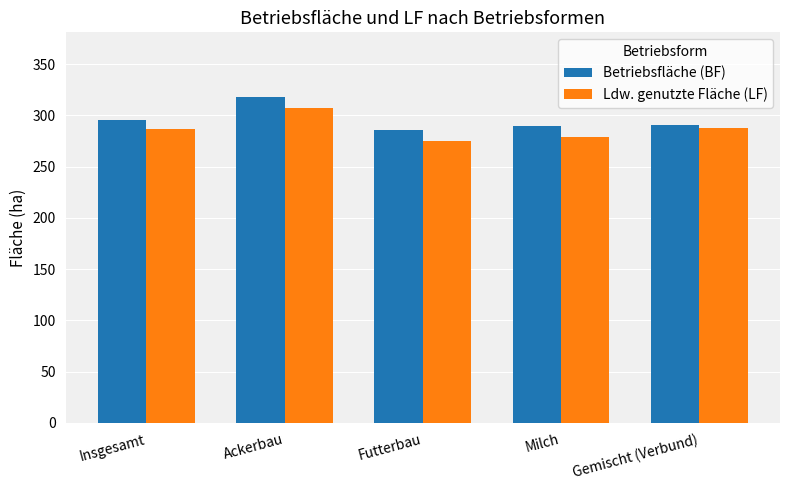

What is the maximum value shown in the chart?

317.4